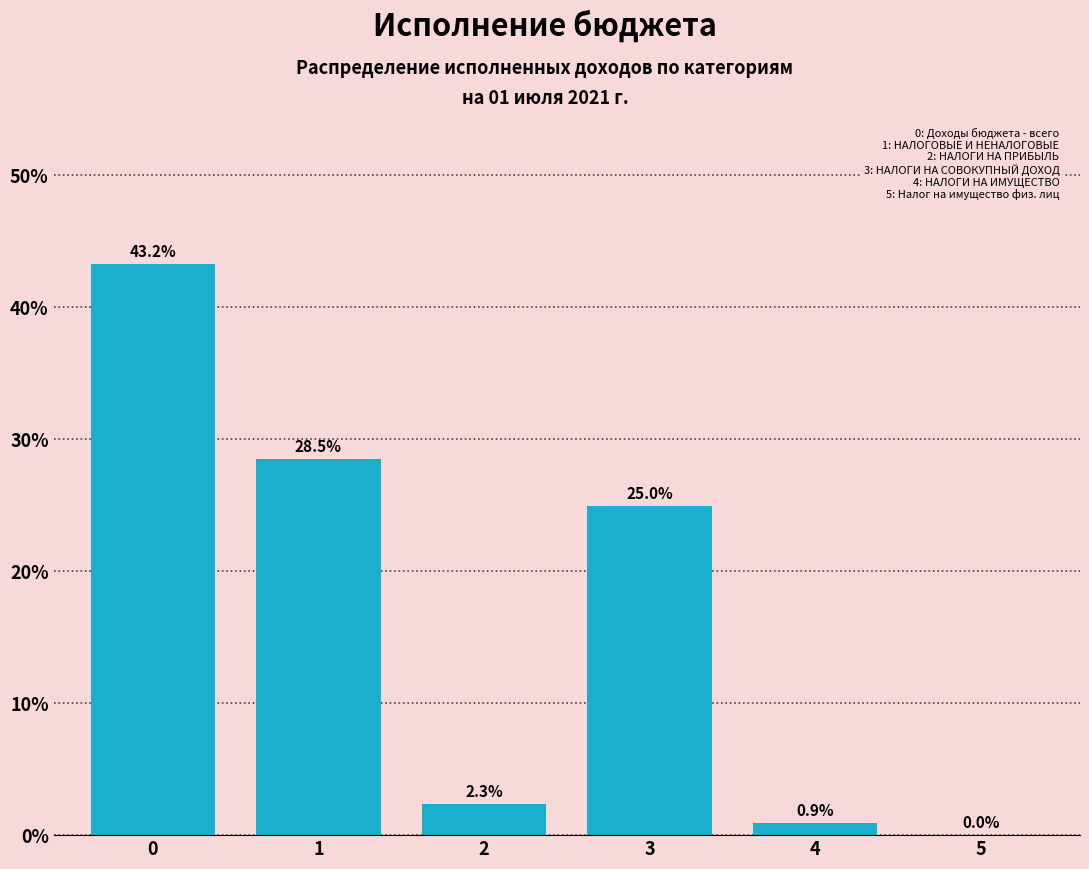

What is the greatest value displayed?

43.2